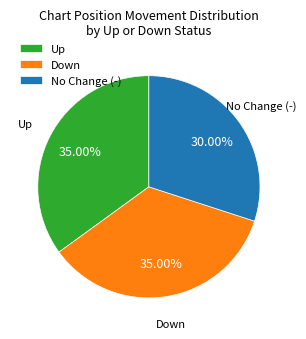

To the nearest percent, what is the average slice percentage?

33%